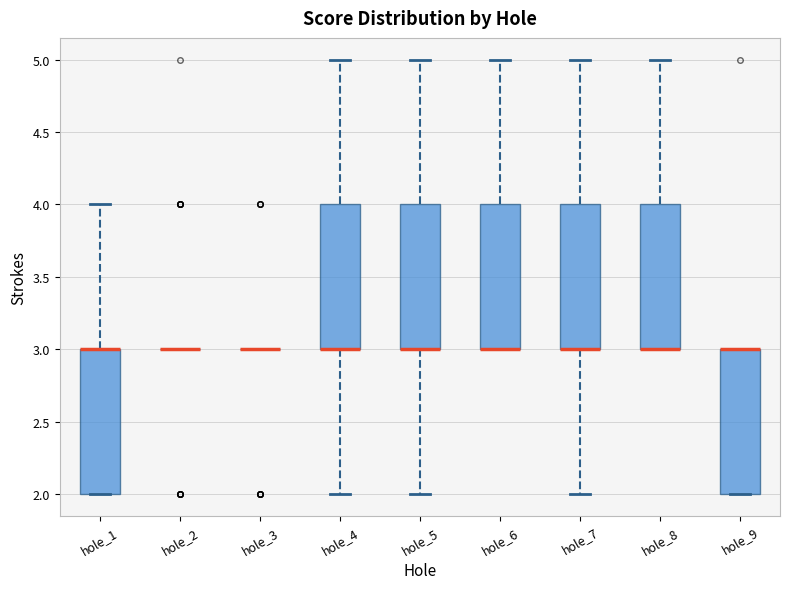

Where is the upper edge of the box for hole_1 on the y-axis? The values are not printed on the chart, so give them approximately, as read against the axis.

3